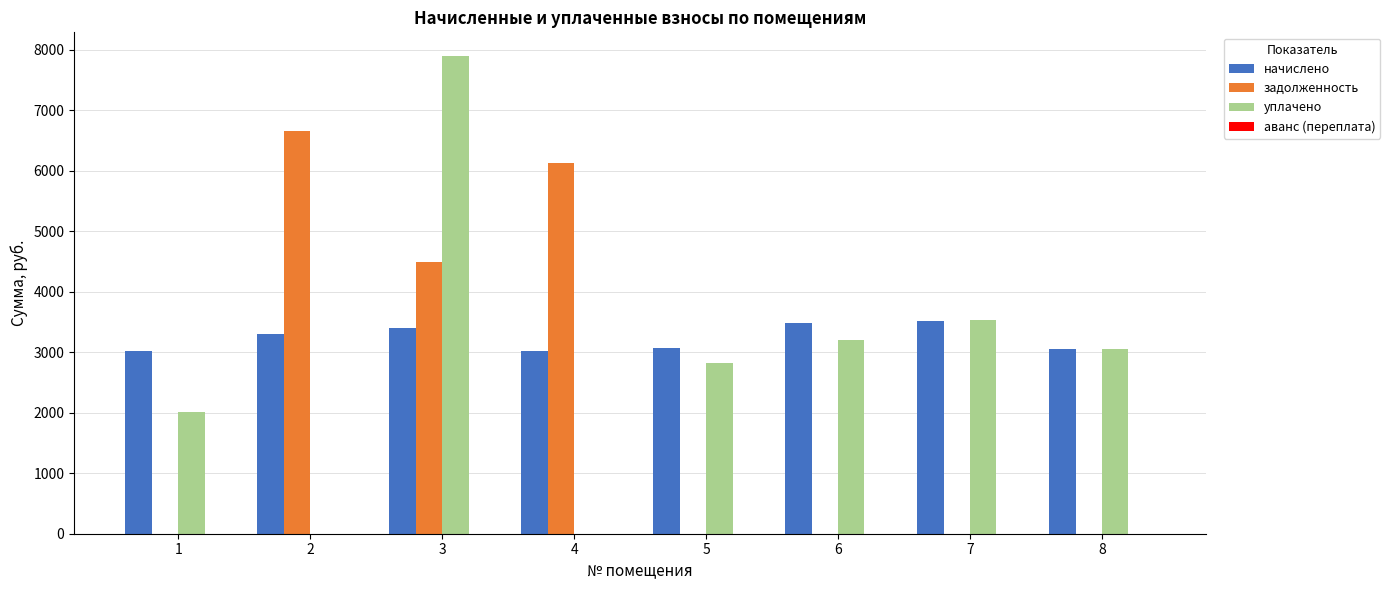

Is it true that уплачено equals 4976.9 at 5?

False